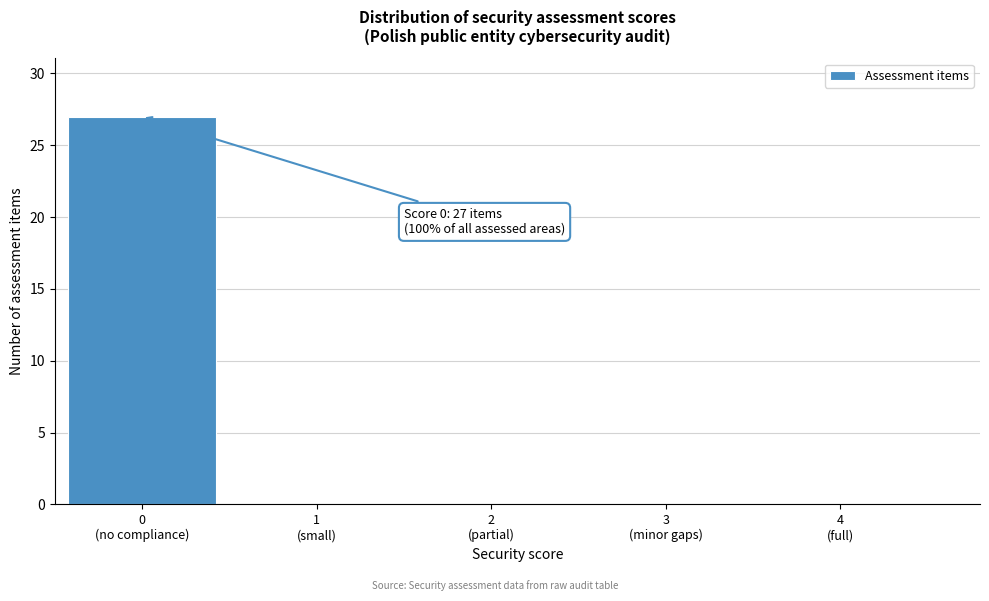

What is the sum of all values?

27